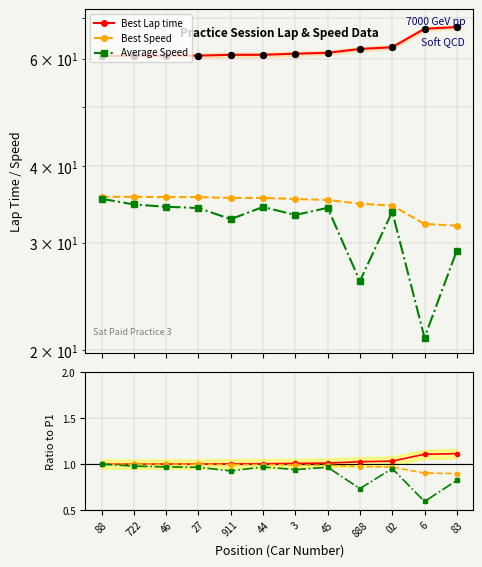

Which series has the largest total across all categories?

Best Lap time